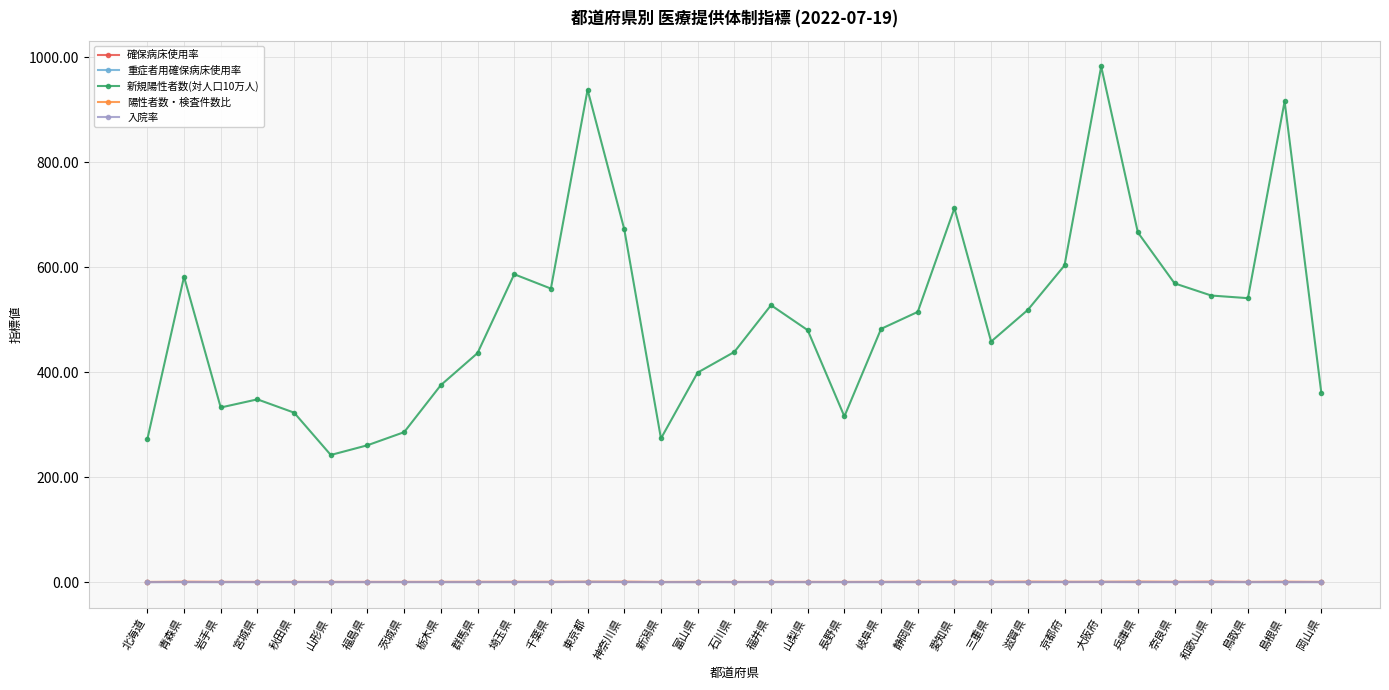

True or false: 確保病床使用率 has more than 0 interior local peaks.

True